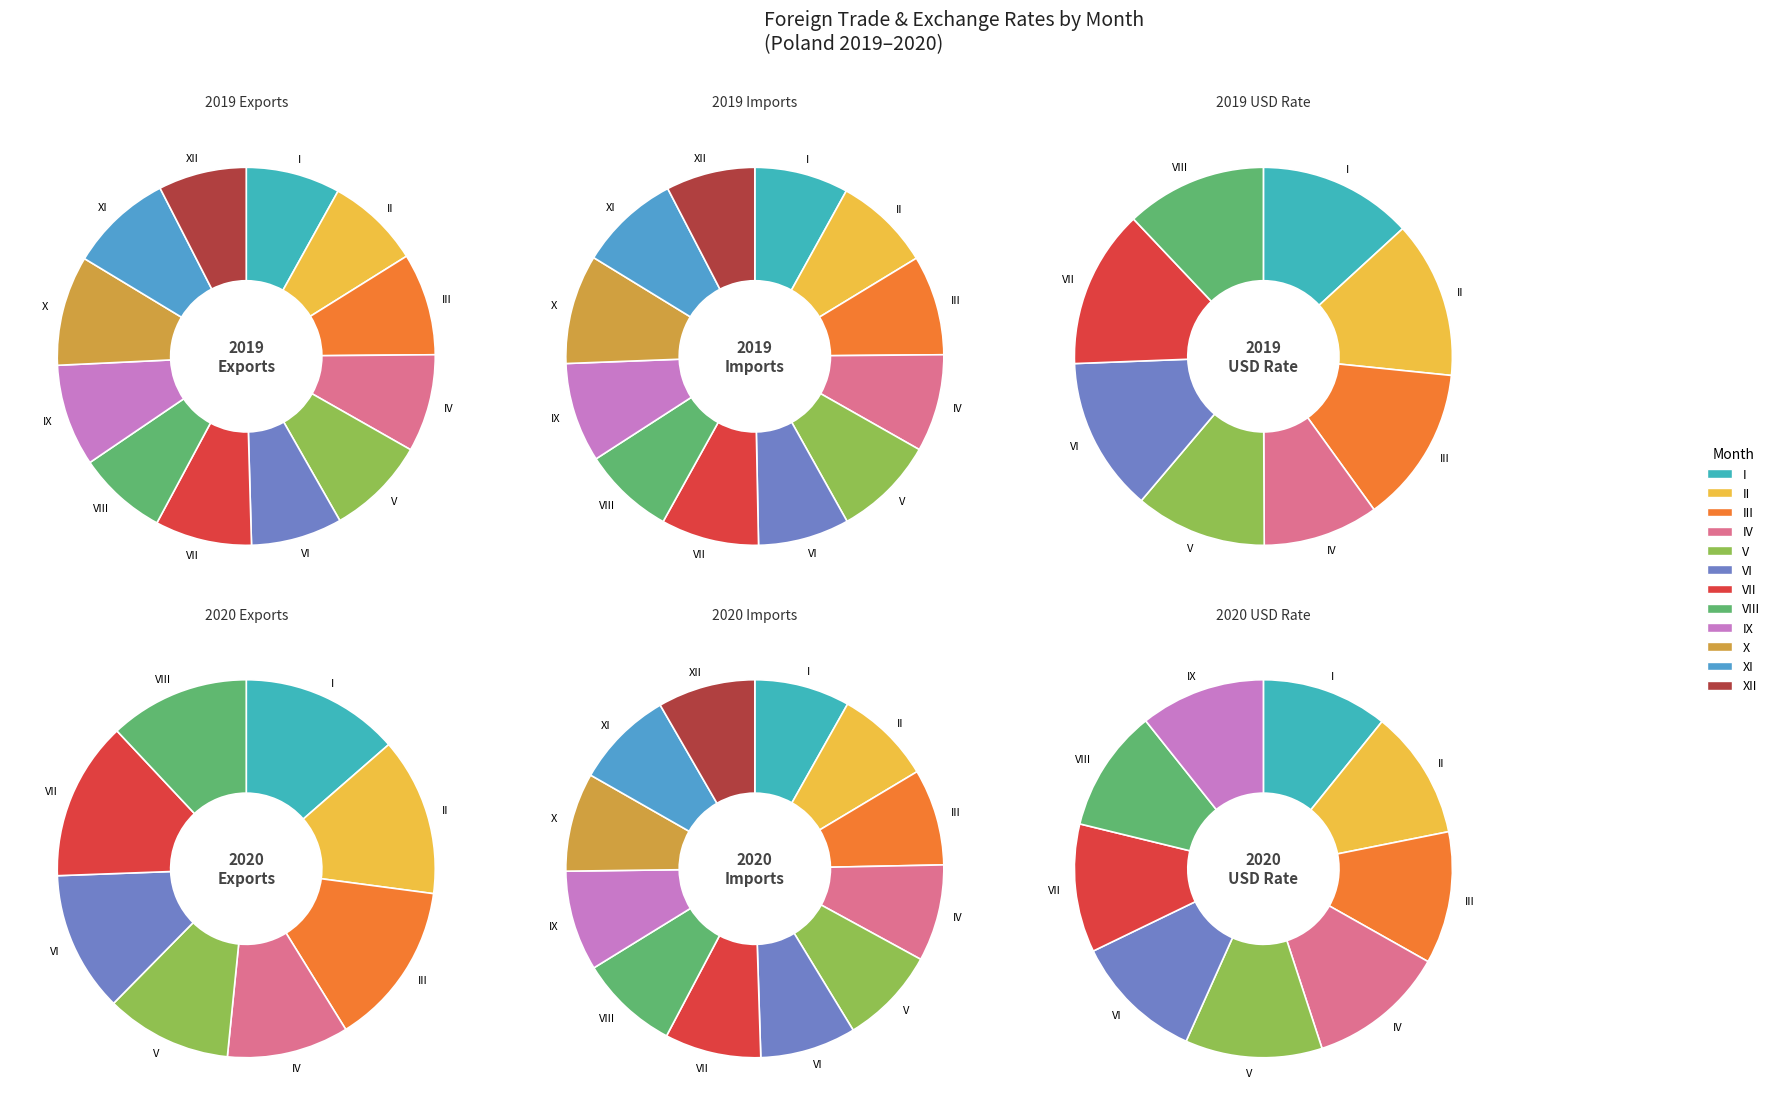

How many slices are in this pie chart?

12